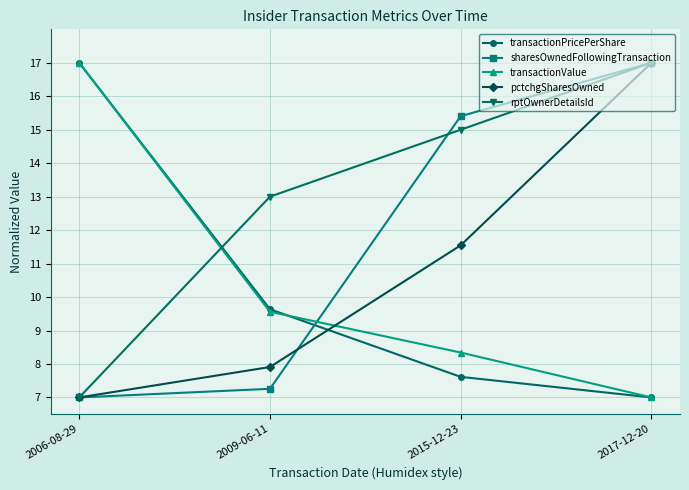

At how many categories does at least one series exceed 10?

4